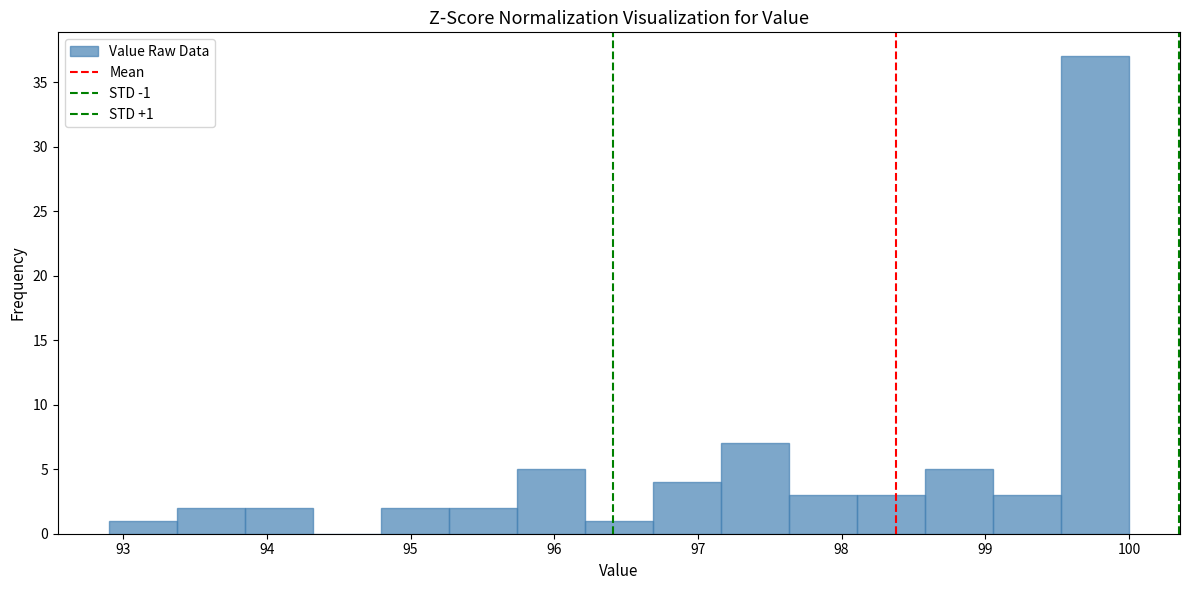

Over which range of the x-axis is the bar tallest?

99.5 to 100.0